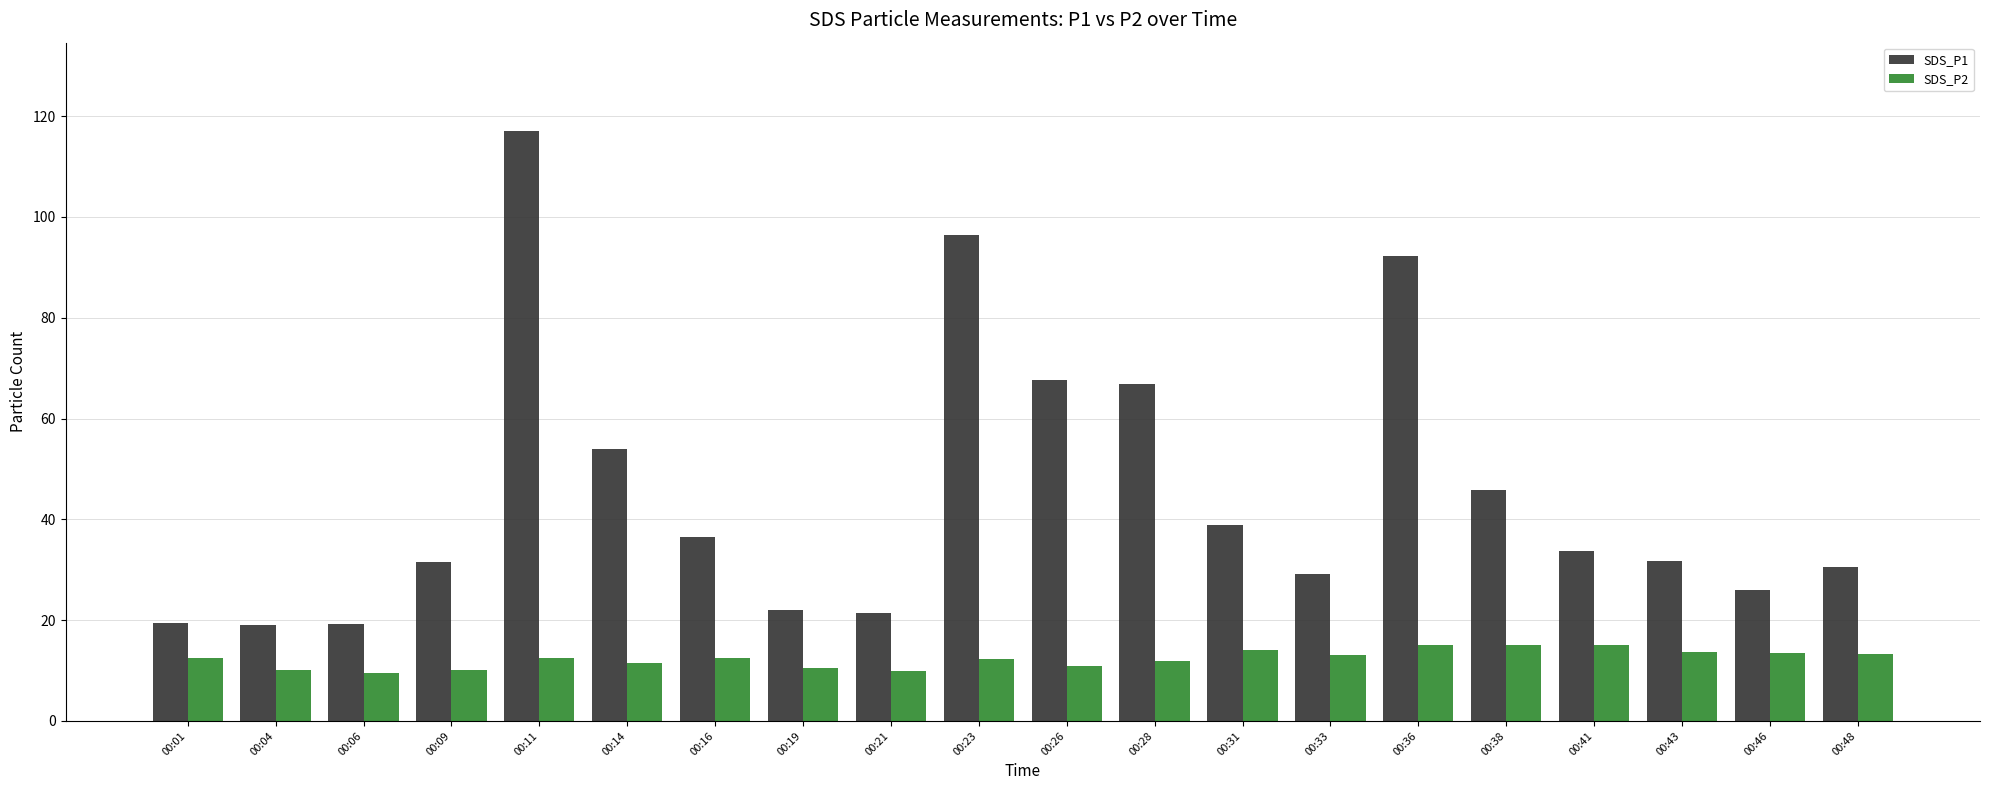

List the series in order of their overall mean, highest first.

SDS_P1, SDS_P2